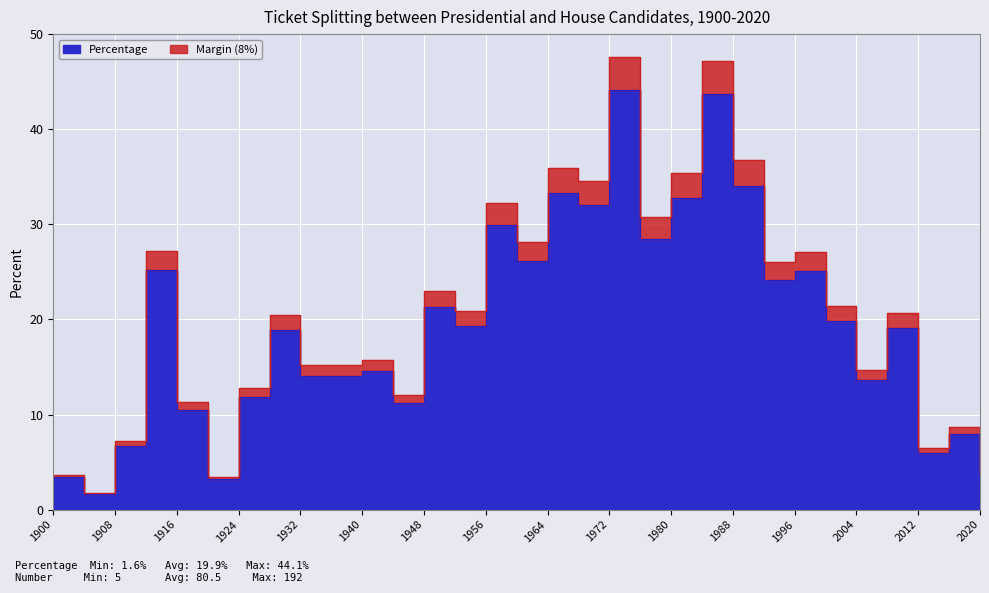

What is the value of the Number of Split Districts point at the 27th from the left?

13.6